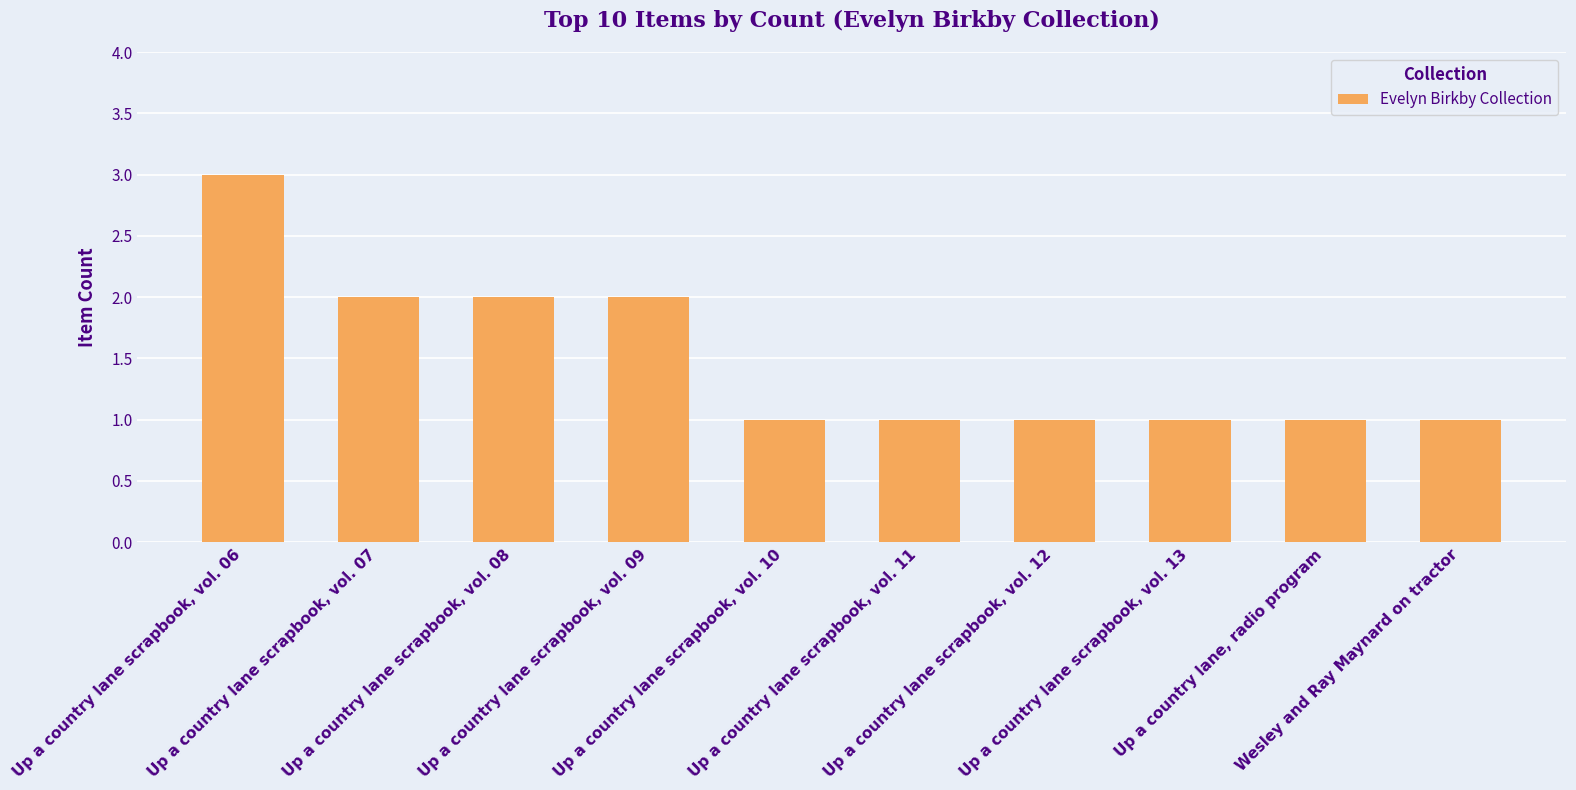

What is the change in value from Up a country lane scrapbook, vol. 06 to Up a country lane scrapbook, vol. 08?

-1